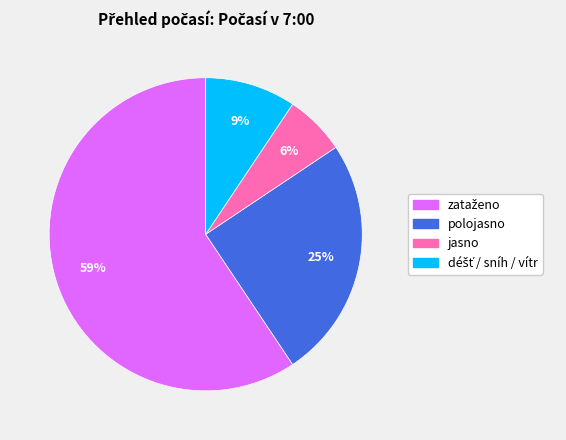

Is it true that polojasno is 35% of the pie?

False